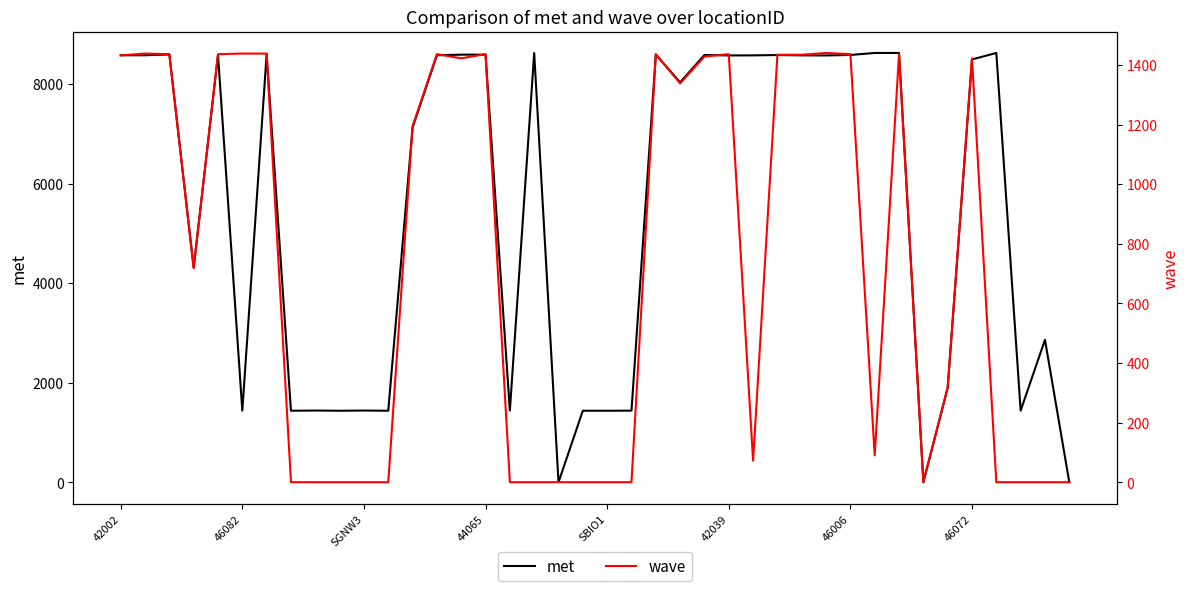

What position from the left is 18?

19